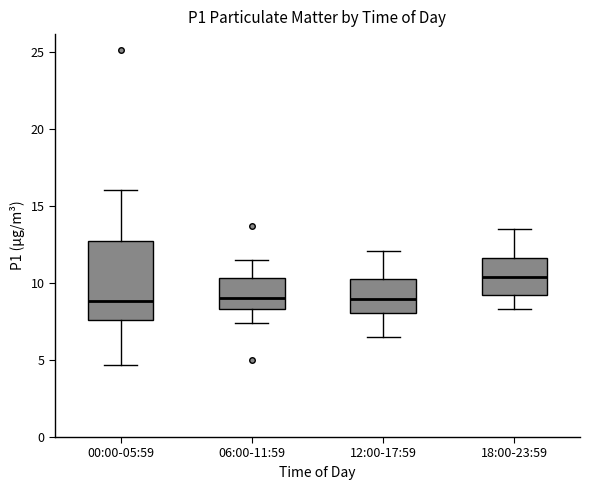

Which box is the tallest, from its lower edge to its upper edge?

00:00-05:59